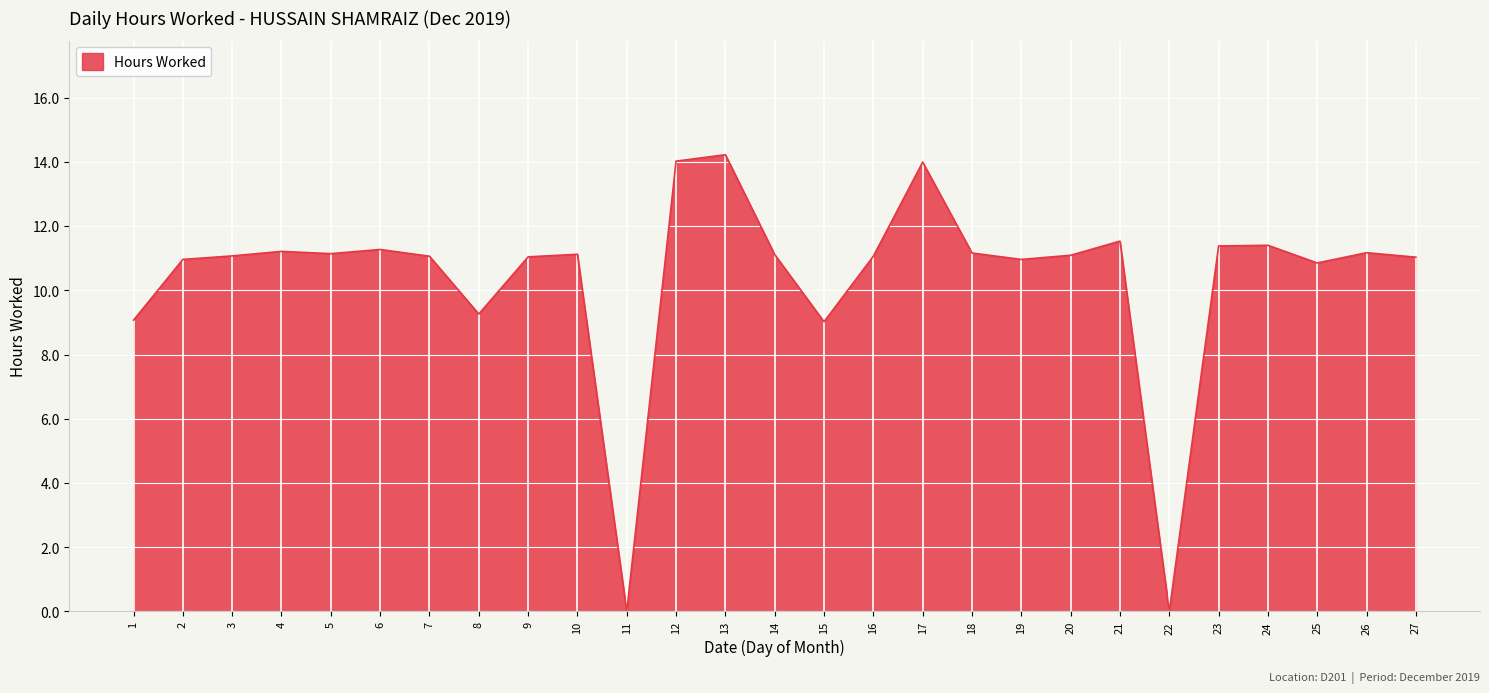

What is the average value?

10.4